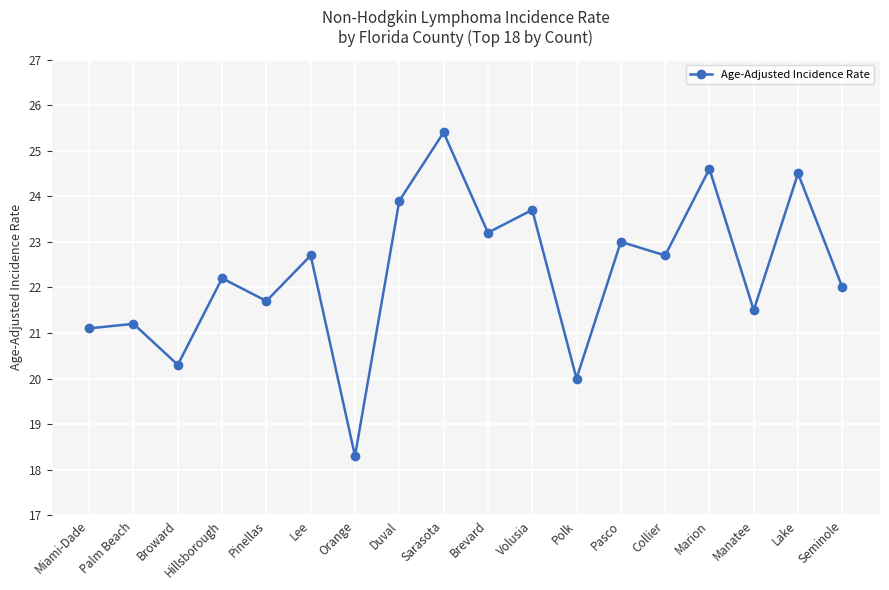

True or false: there are more than 0 points higher than both neighbors.

True